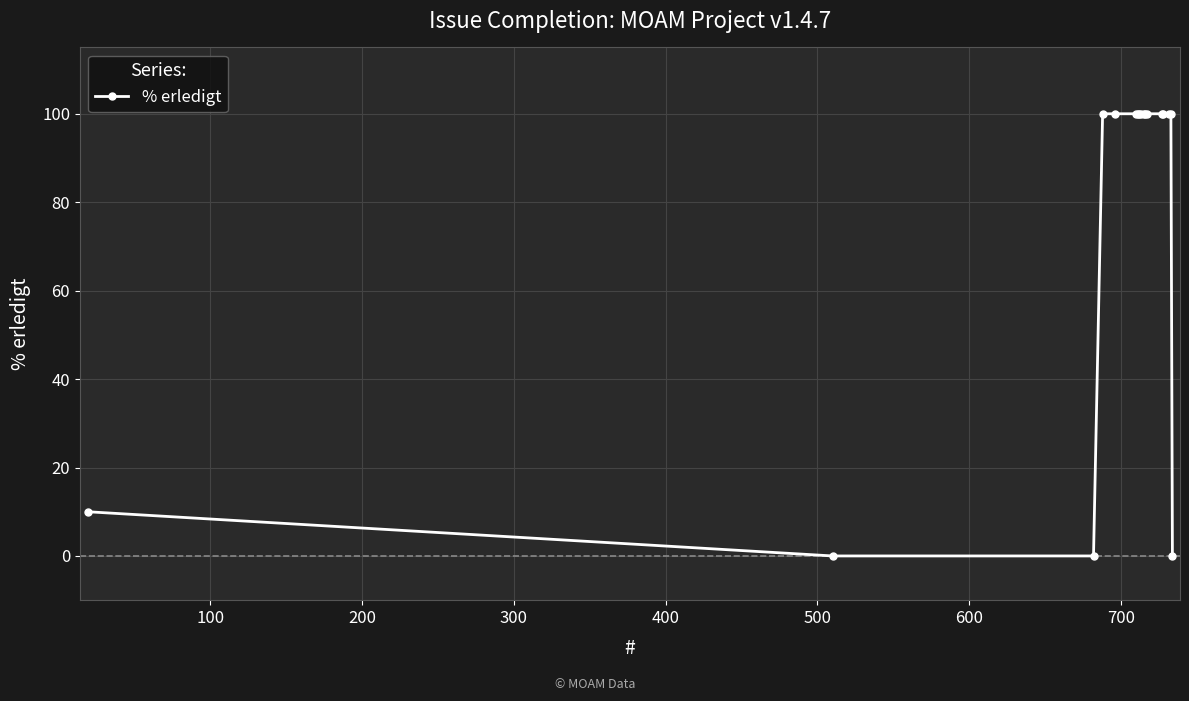

What is the maximum value shown in the chart?

100